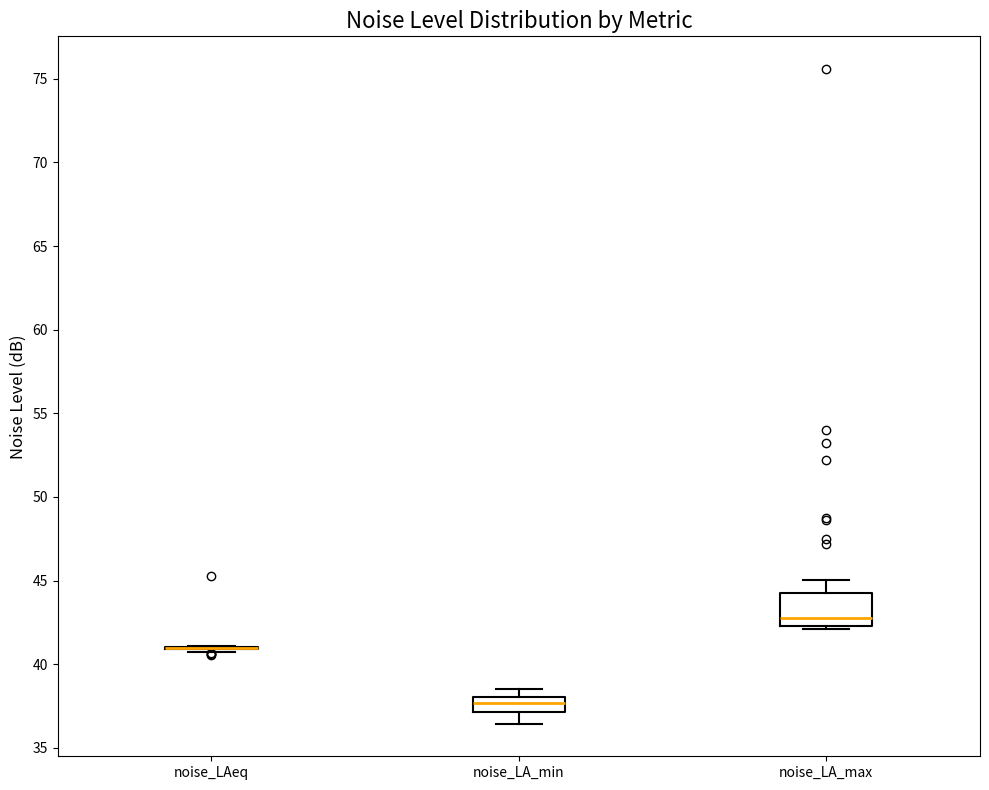

Reading left to right, transcribe this box plot: for each box, give where its median line is, the range the box spans, and where its two whiskers end, as read against the y-axis. The values are not printed on the chart, so give them approximately, as read against the axis.

noise_LAeq: box collapsed to a line at 41.0, whiskers 41.0 to 41.0
noise_LA_min: median 37.5, box 37.0 to 38.0, whiskers 36.5 to 38.5
noise_LA_max: median 42.5 (just above the box's lower edge), box 42.5 to 44.0, whiskers 42.0 to 45.0